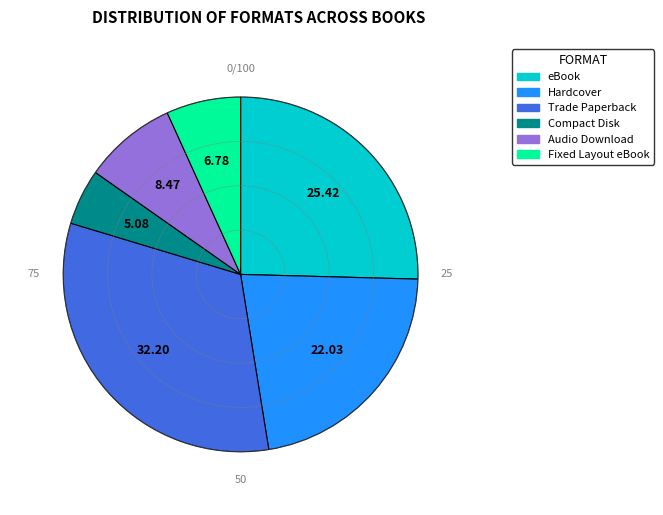

Rank the categories by value from lowest to highest.

Compact Disk, Fixed Layout eBook, Audio Download, Hardcover, eBook, Trade Paperback